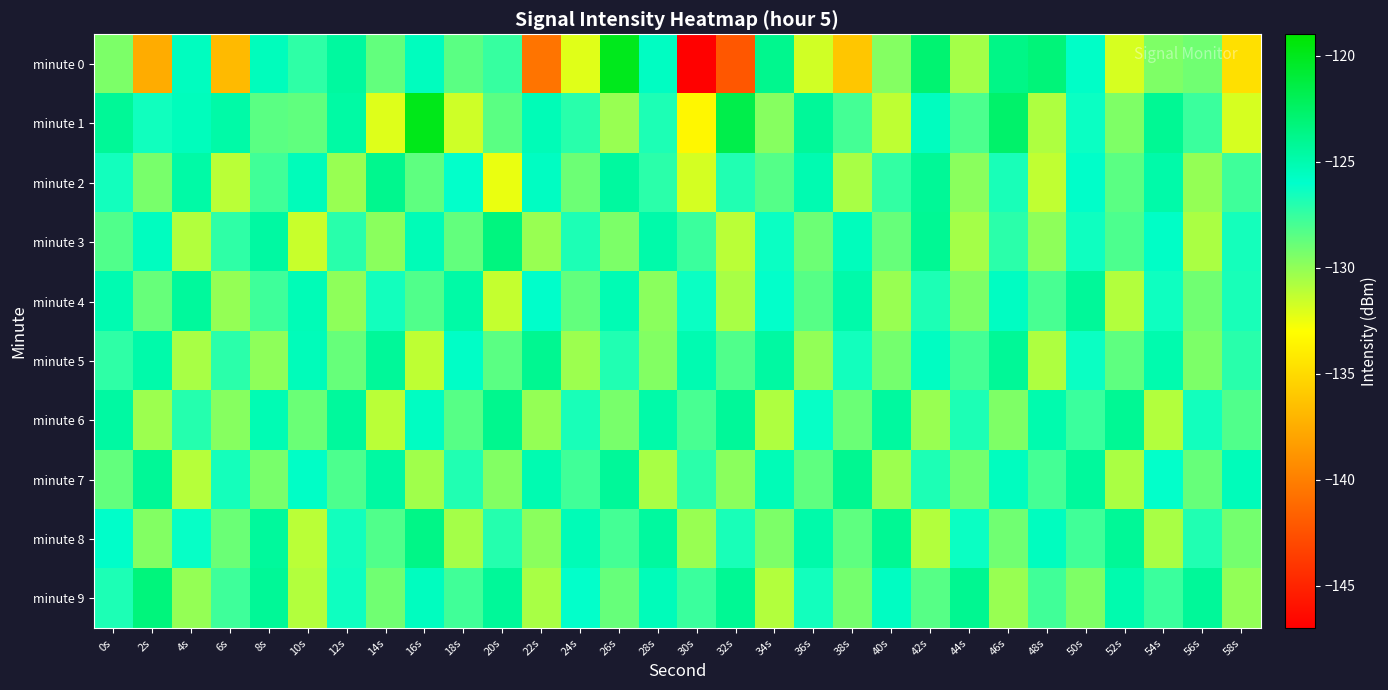

Count the number of categories in the chart.

30